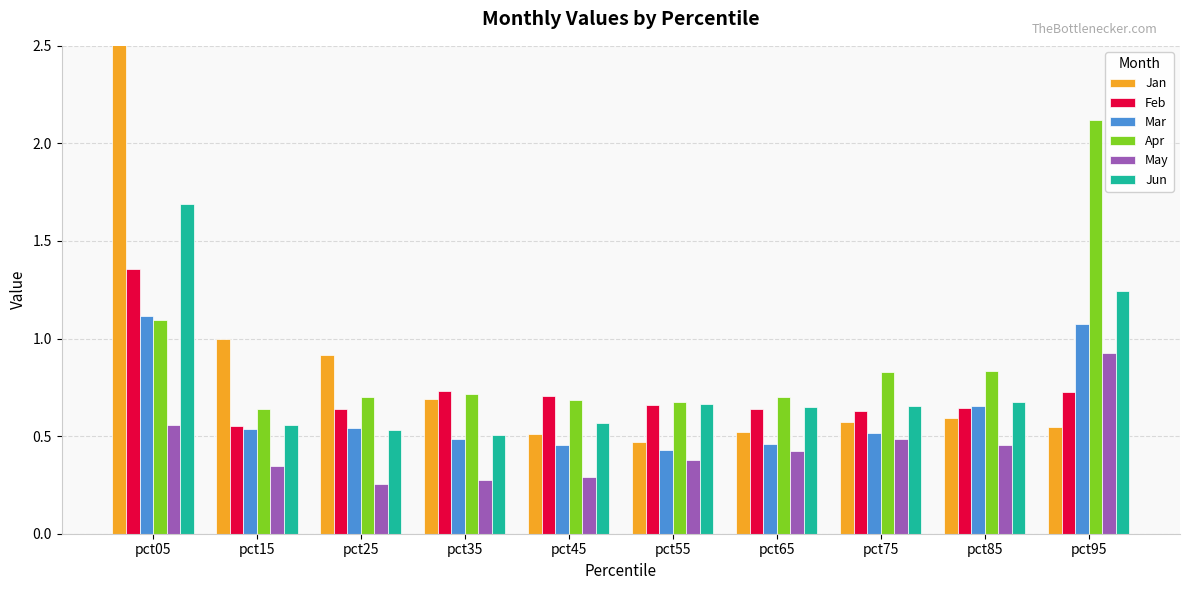

What is the total value across all series at pct75?

3.7